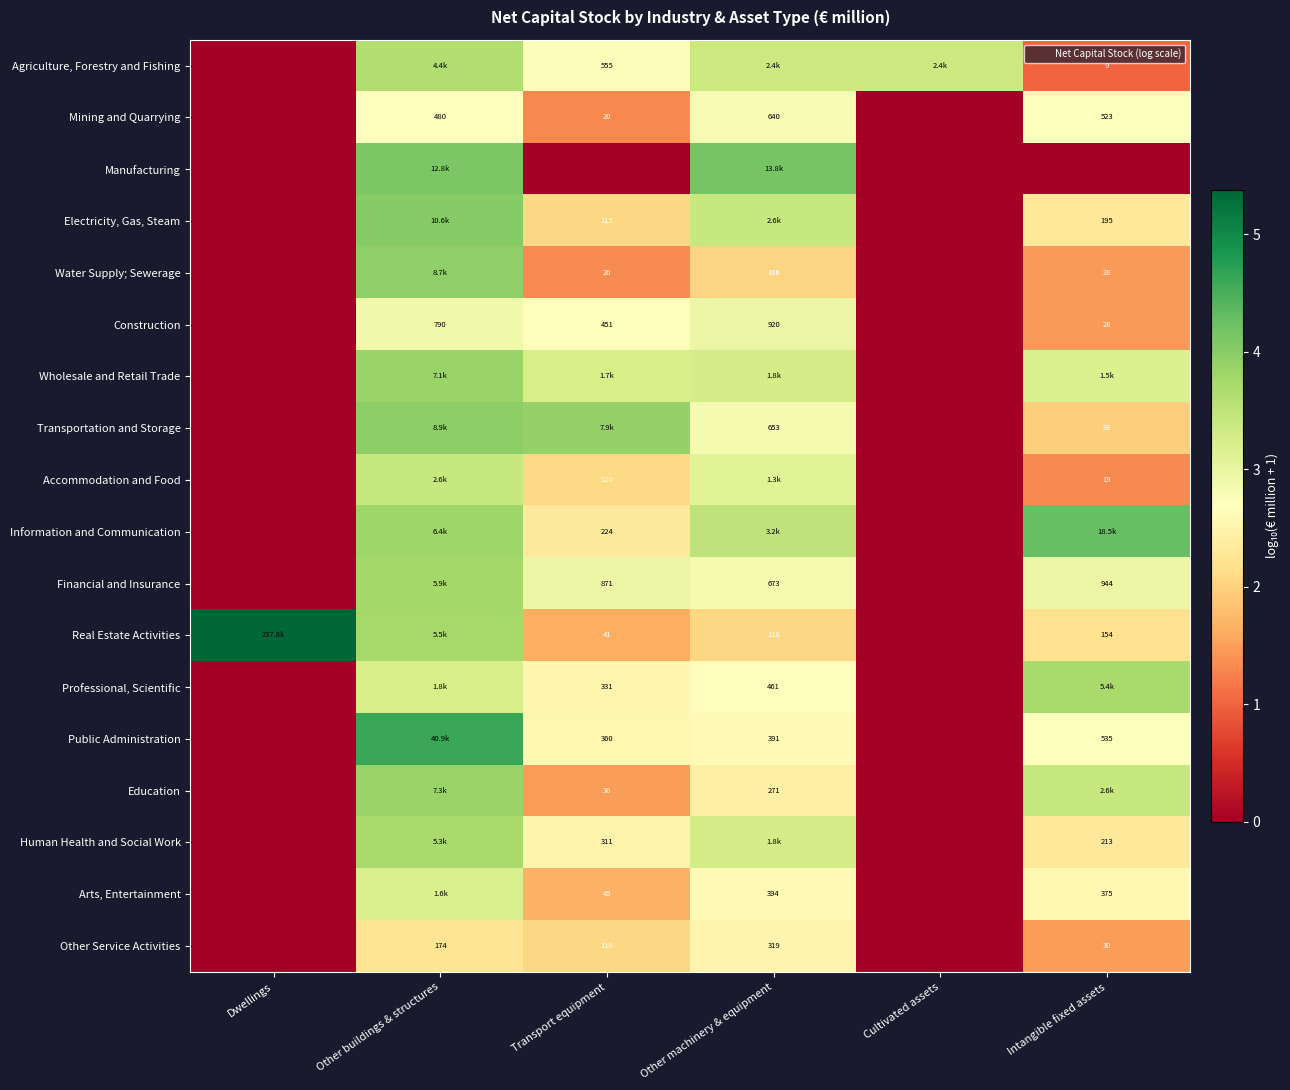

Which series has the largest total across all categories?

Real Estate Activities